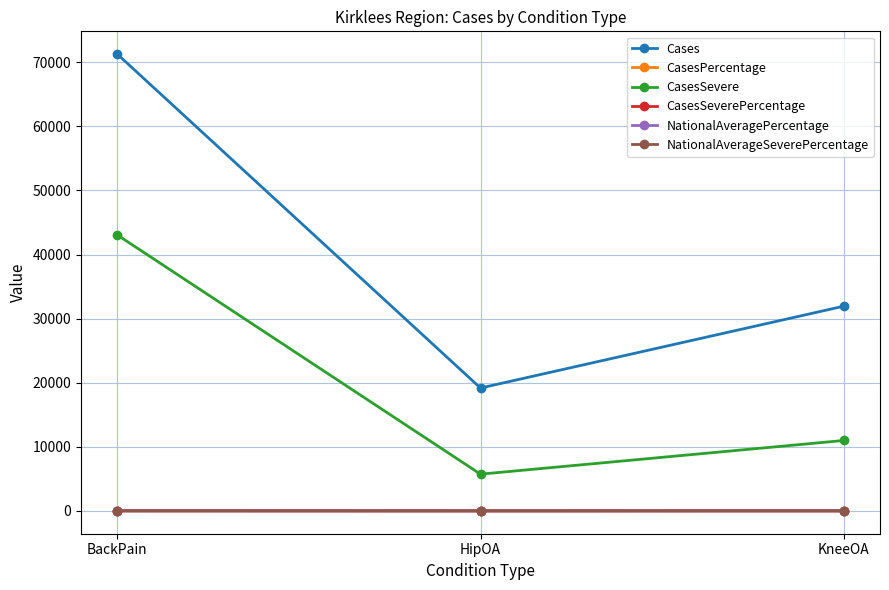

What is the sum of all NationalAverageSeverePercentage values?

19.5